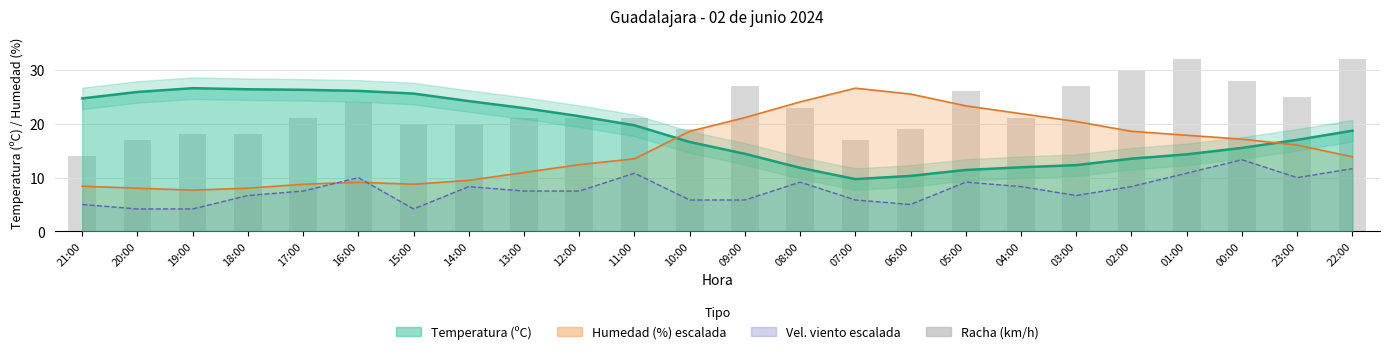

At which category is the sum across all series the highest?

01:00